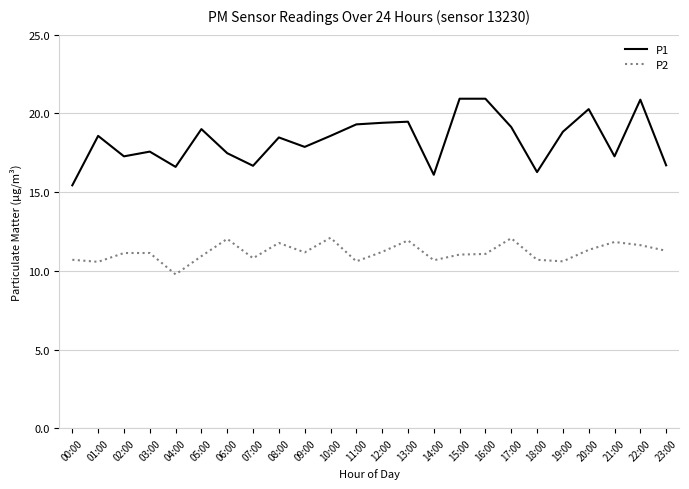

What is the sum of the P2 values at 15:00 and 14:00?

21.7